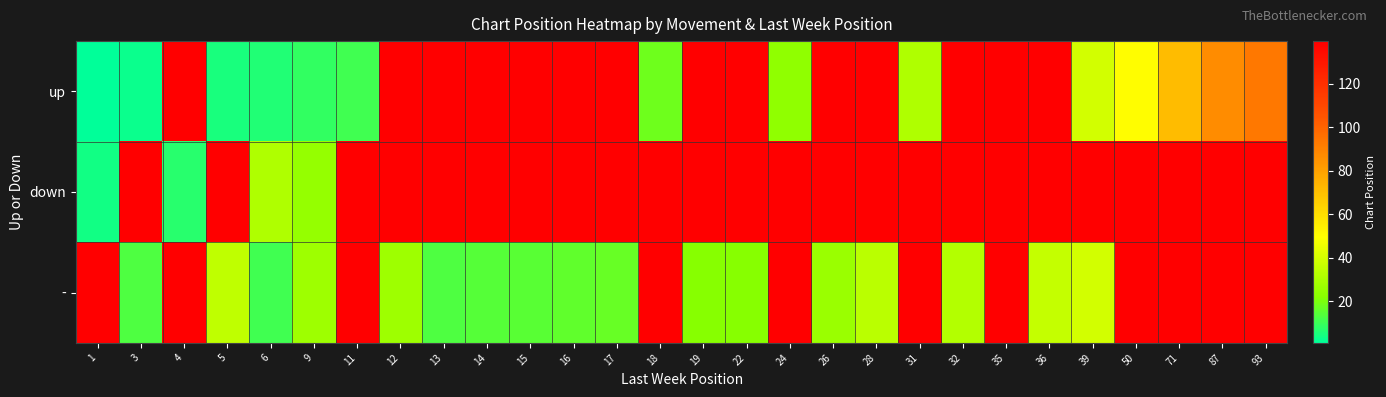

Which series has the largest total across all categories?

down